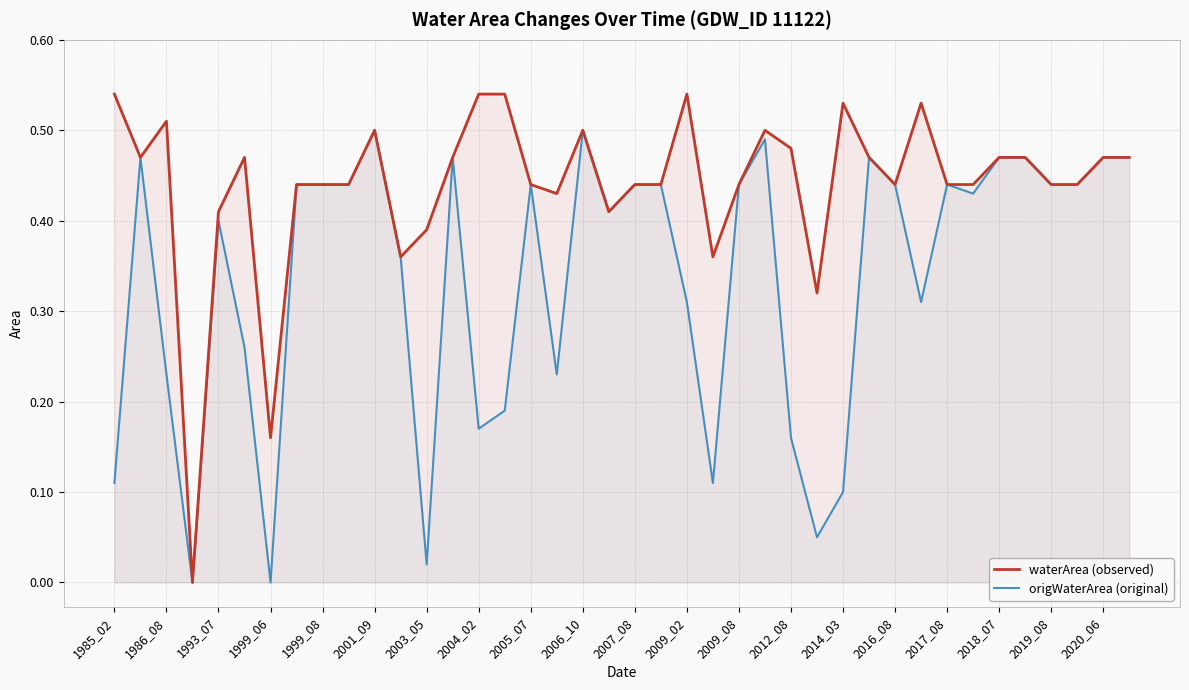

True or false: waterArea (observed) has more than 0 interior local peaks.

True